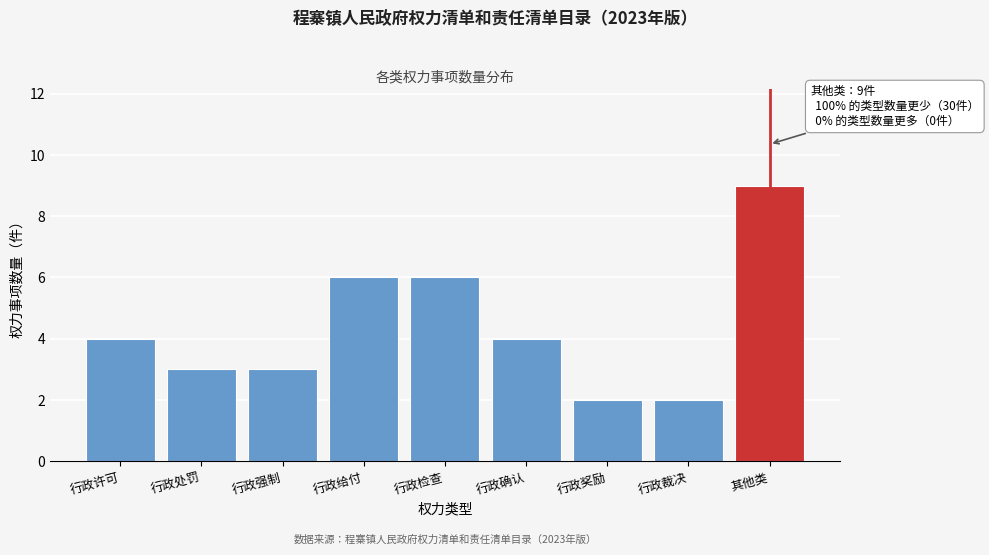

Reading left to right, transcribe all the data shown in this chart.

4	3	3	6	6	4	2	2	9